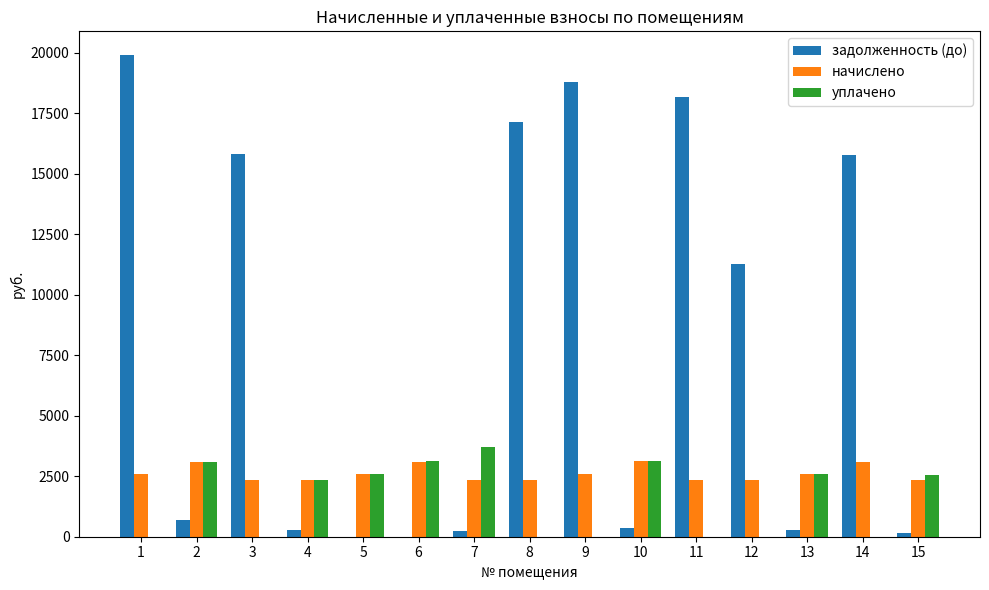

What is the sum of all задолженность (до) values?

118768.5